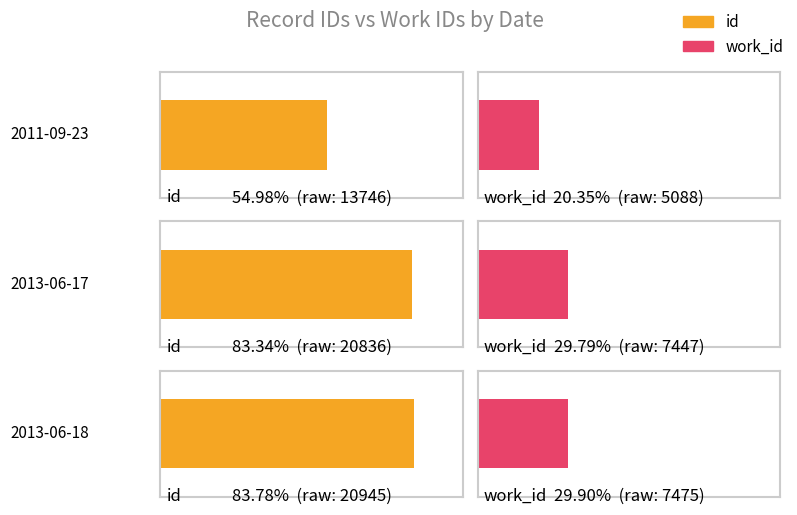

Reading left to right, extract all data points from this chart.

id: 2011-09-23=13746	2013-06-17=20836	2013-06-18=20945
work_id: 2011-09-23=5088	2013-06-17=7447	2013-06-18=7475